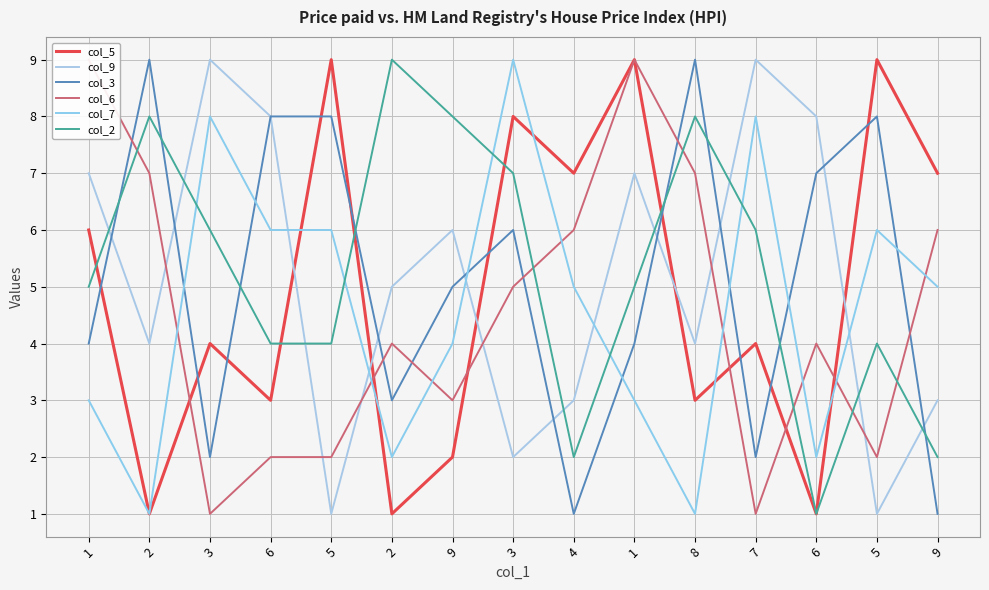

How many distinct data groups are displayed?

6